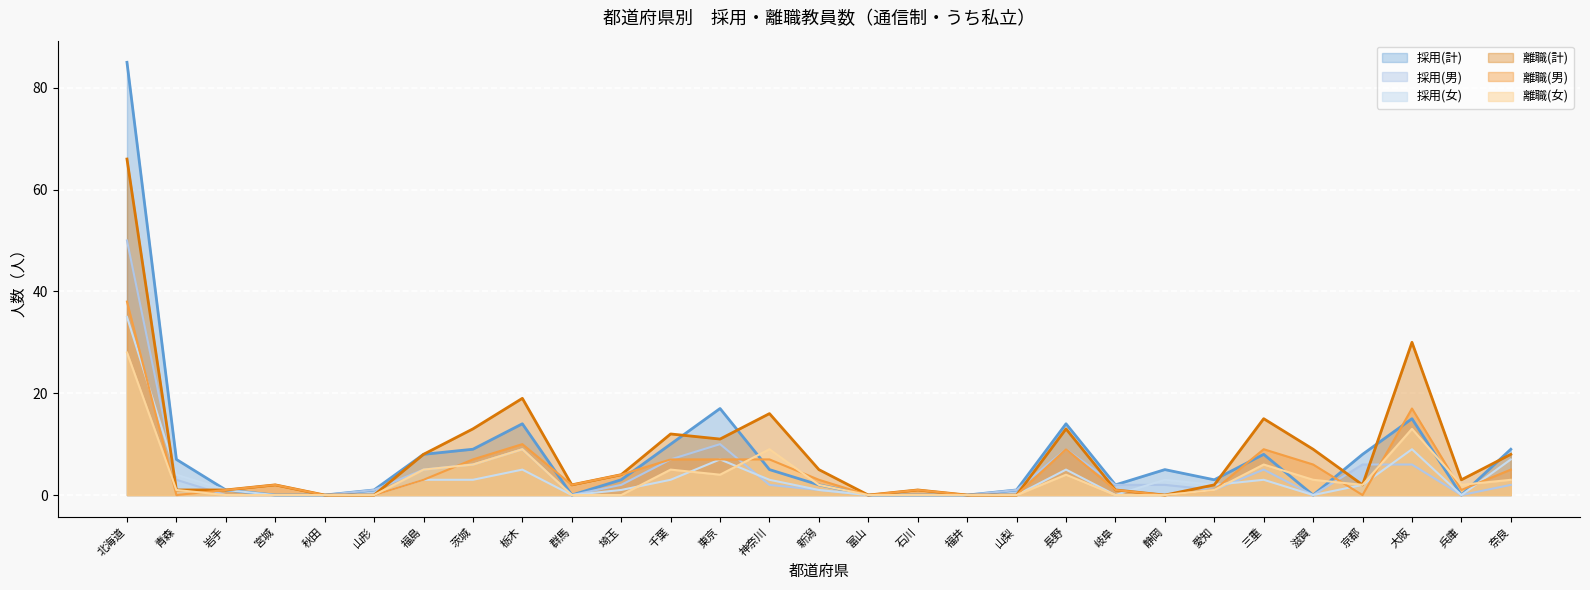

Which series has the largest total across all categories?

離職(計)